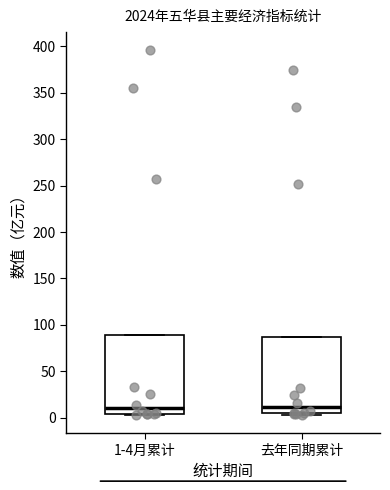

Where does the median line of the box for 去年同期累计 sit on the y-axis? The values are not printed on the chart, so give them approximately, as read against the axis.

10